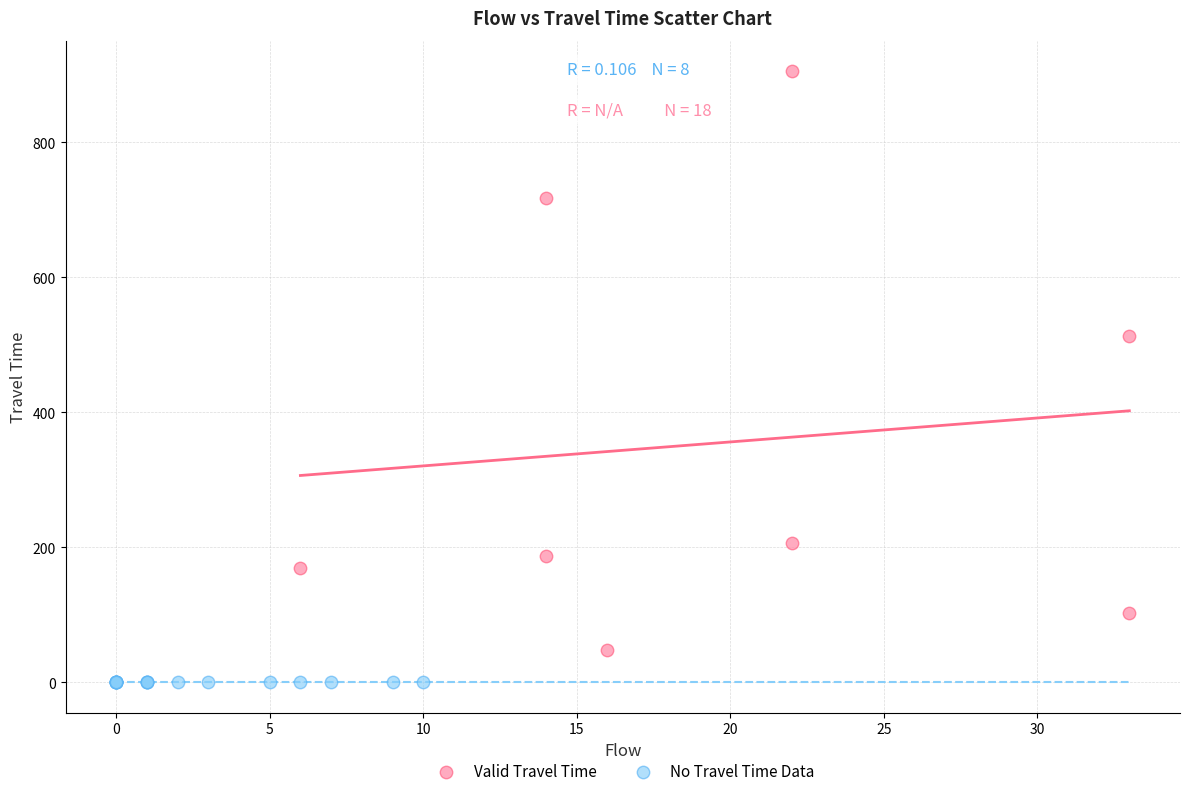

Which series contains the highest Y value?

Valid Travel Time